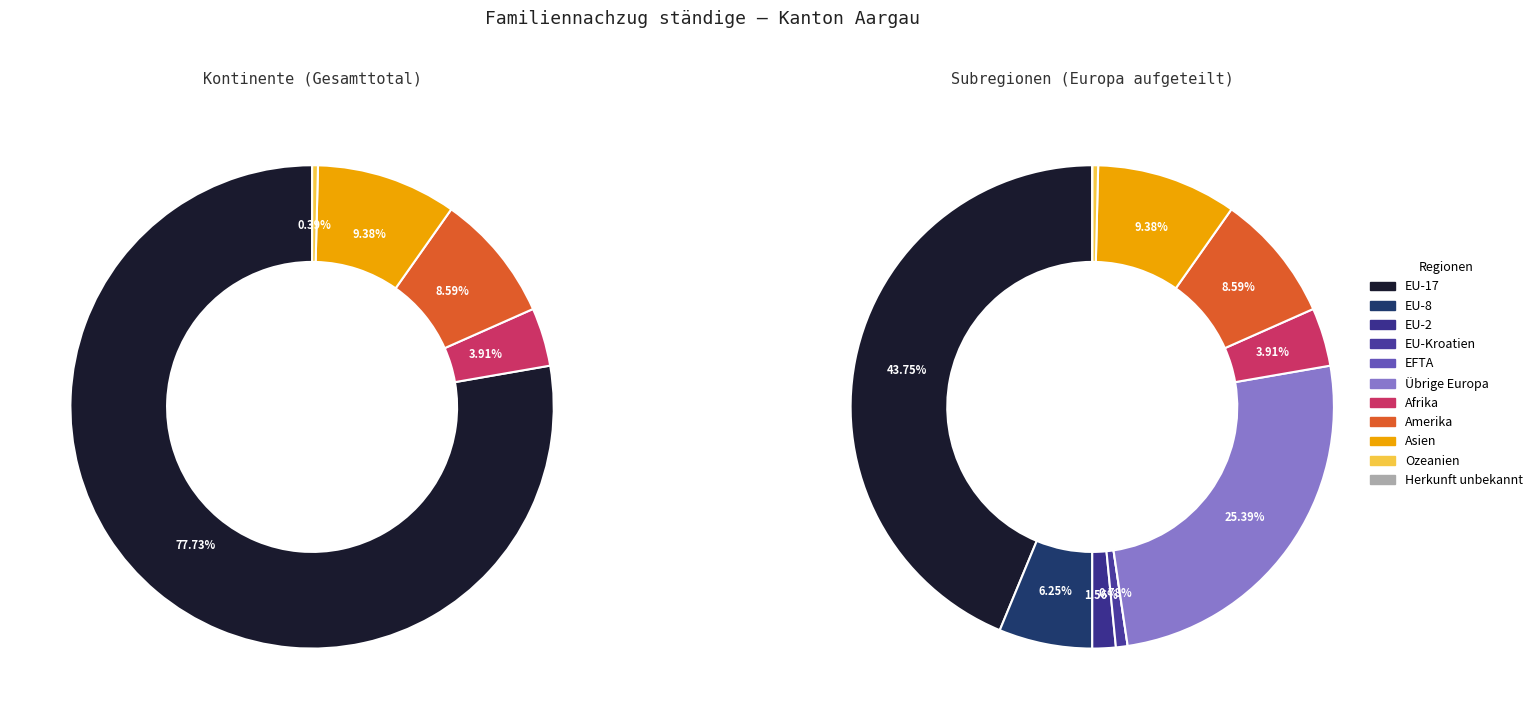

What is the ratio of the value at Asien to the value at Afrika?

2.4